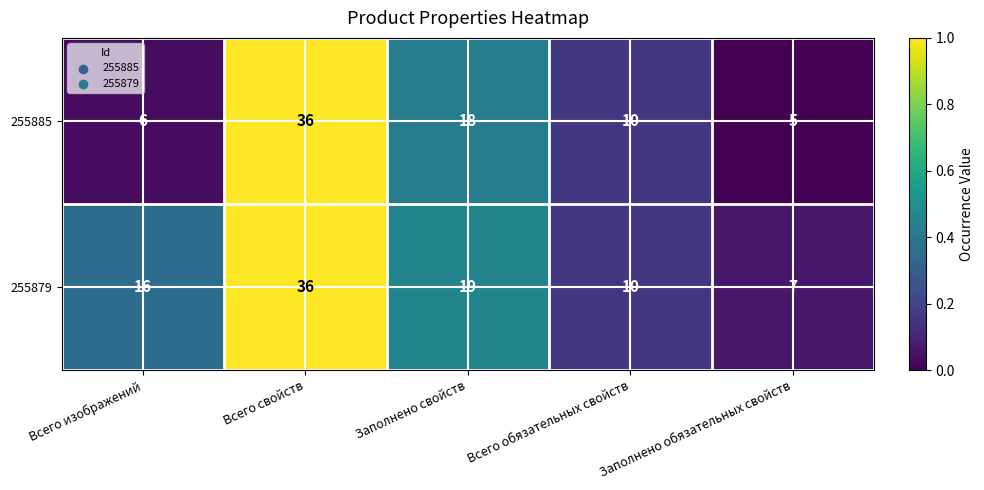

What is the difference between the 255885 values at Всего свойств and Всего обязательных свойств?

26